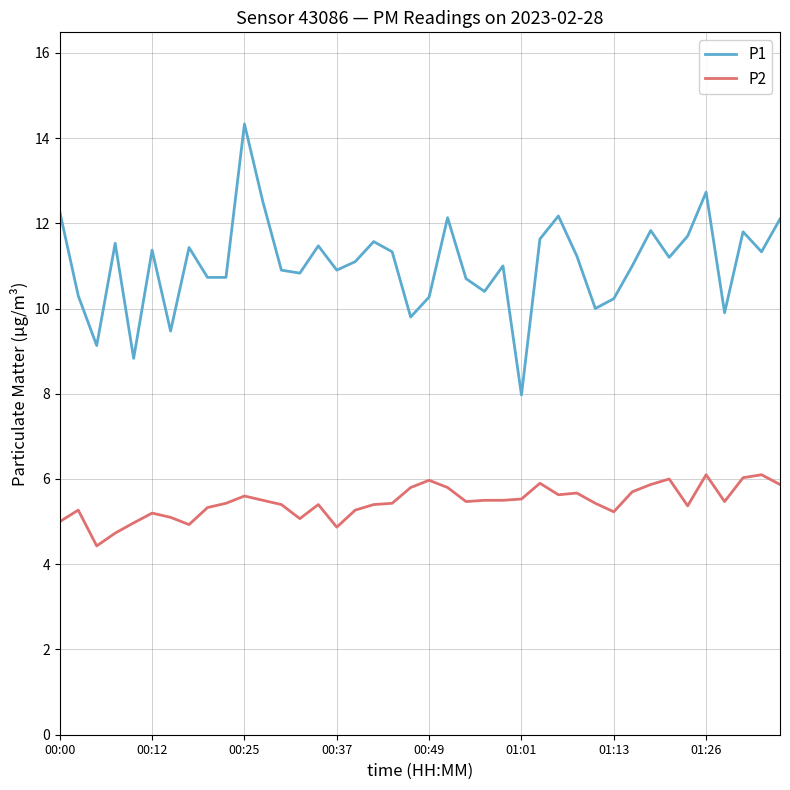

What is the minimum value for P1?

8.0